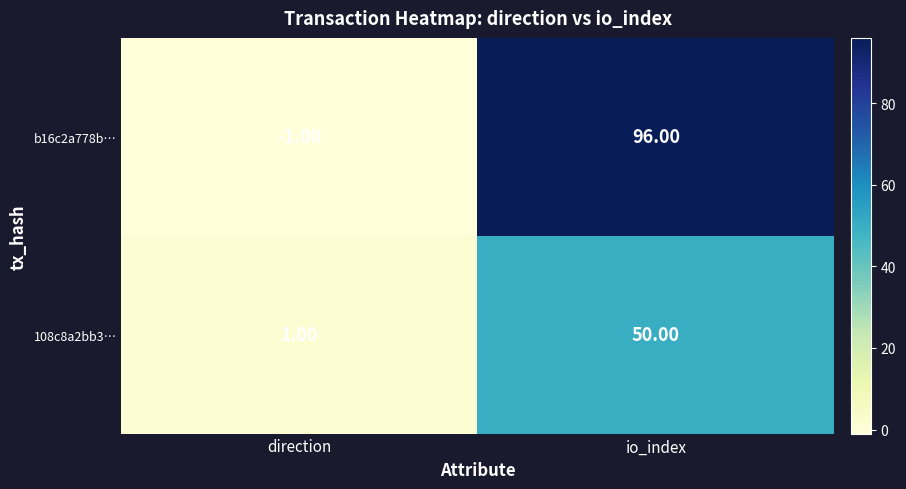

Which series has the largest range (max minus min)?

b16c2a778b…